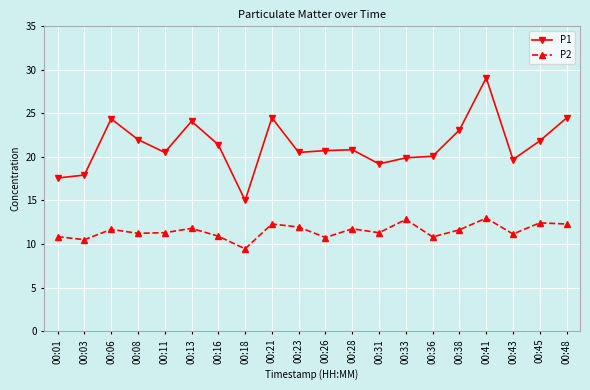

Which series has the largest total across all categories?

P1